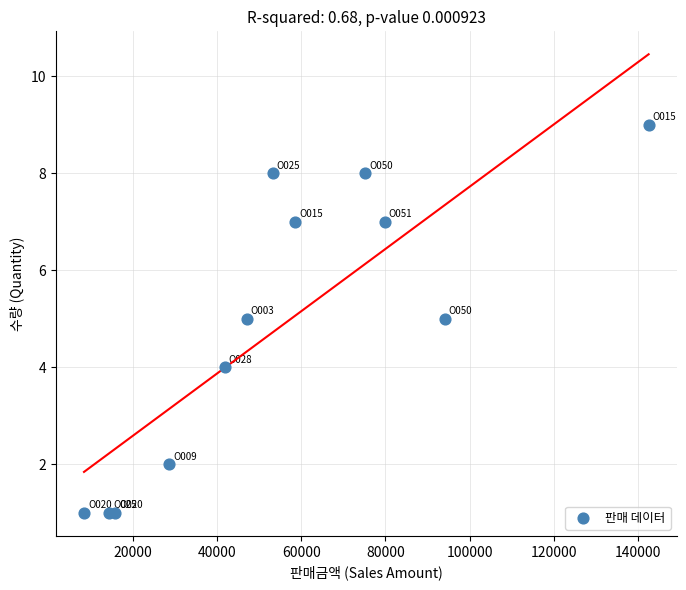

What is the range of X values (max minus min)?

134200